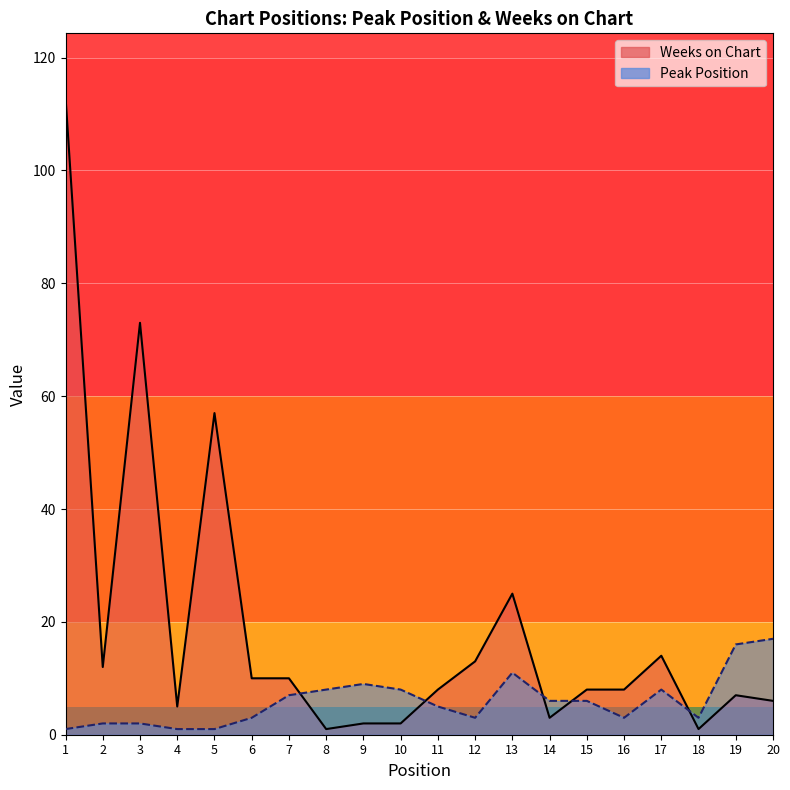

List the labels in order of Weeks on Chart value, smallest first.

8, 18, 9, 10, 14, 4, 20, 19, 11, 15, 16, 6, 7, 2, 12, 17, 13, 5, 3, 1